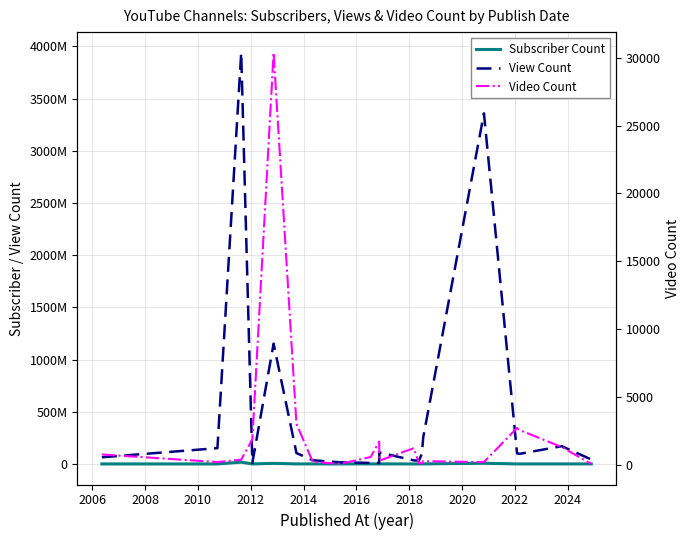

Reading right to left, what are all the values shown in this chart?

Subscriber Count: 458000	566000	591000	301000	6860000	696000	693000	245000	294000	582000	313000	612000	333000	528000	427000	5840000	285000	17400000	274000	324000
View Count: 42994557	170250231	97153633	101198621	3359091445	254355869	99776853	31931162	34397072	109989057	8501314	10201129	15610210	35338720	104601571	1152693304	9768991	3940352386	151533779	63972254
Video Count: 58	1303	2552	2713	193	264	95	117	1221	296	1705	570	63	200	3025	30380	1871	370	197	756